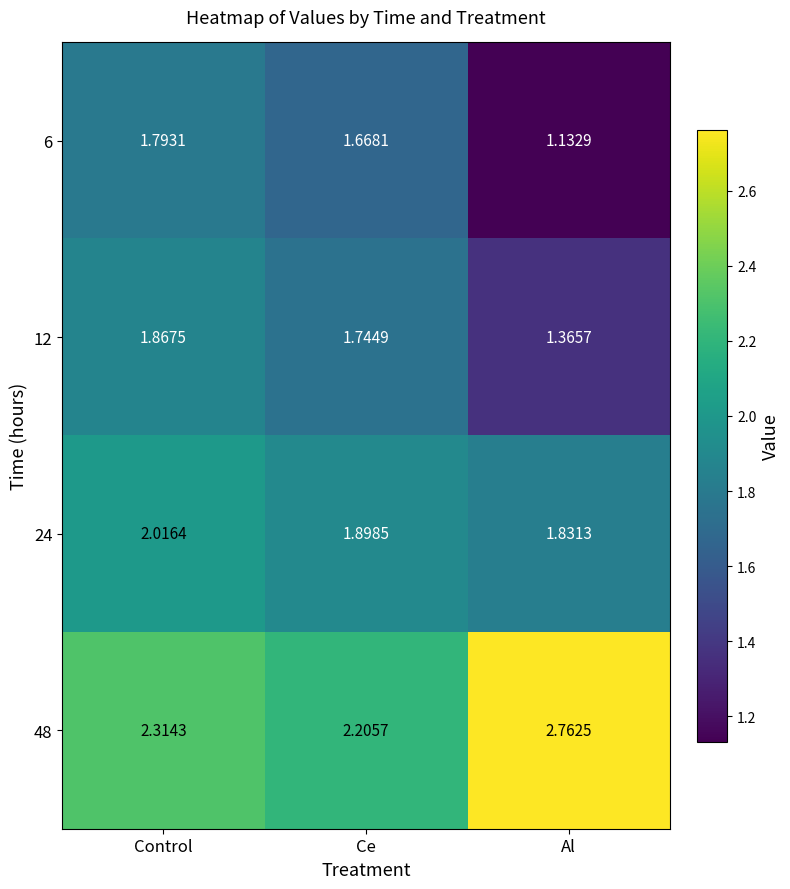

Rank the categories by 48 value from lowest to highest.

Ce, Control, Al